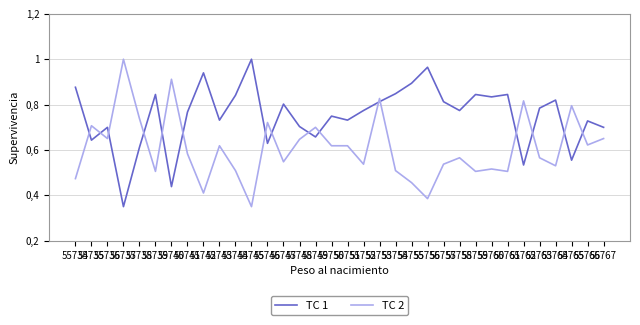

What is the greatest value displayed?

1.0